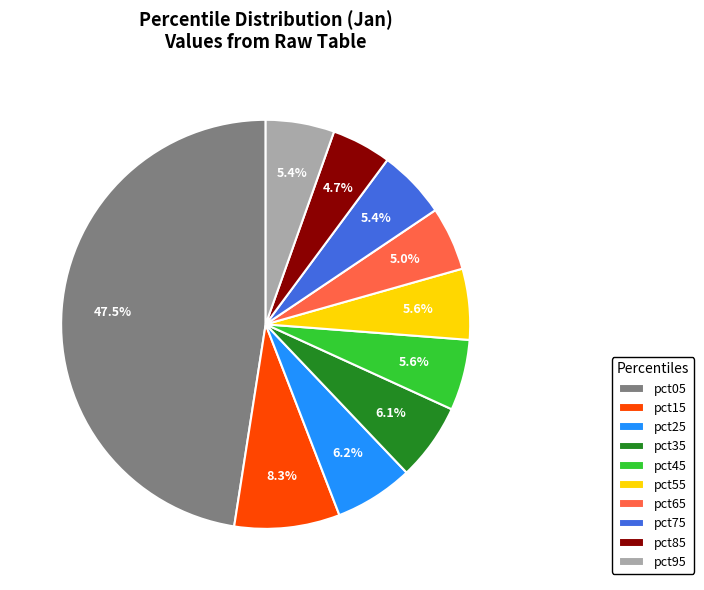

To the nearest percent, what portion does pct55 represent?

6%